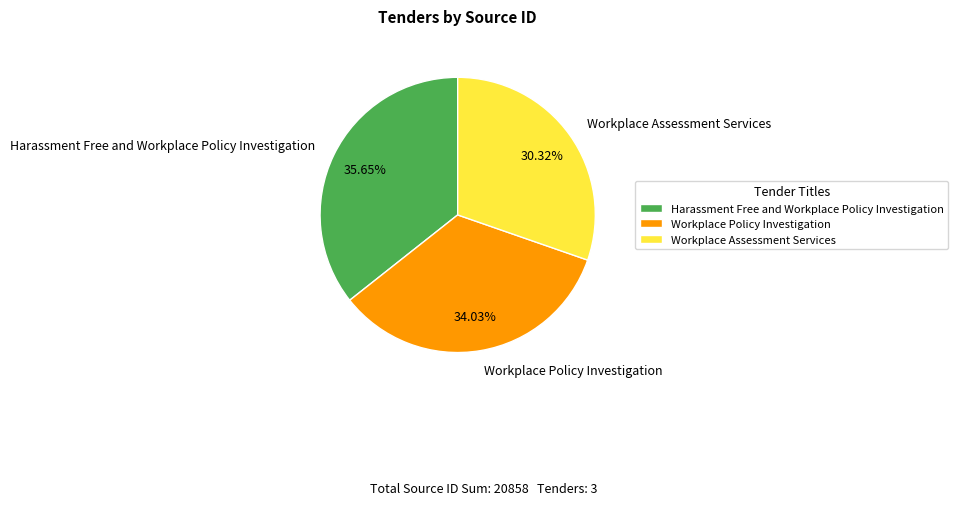

Between Workplace Assessment Services and Harassment Free and Workplace Policy Investigation, which is larger?

Harassment Free and Workplace Policy Investigation